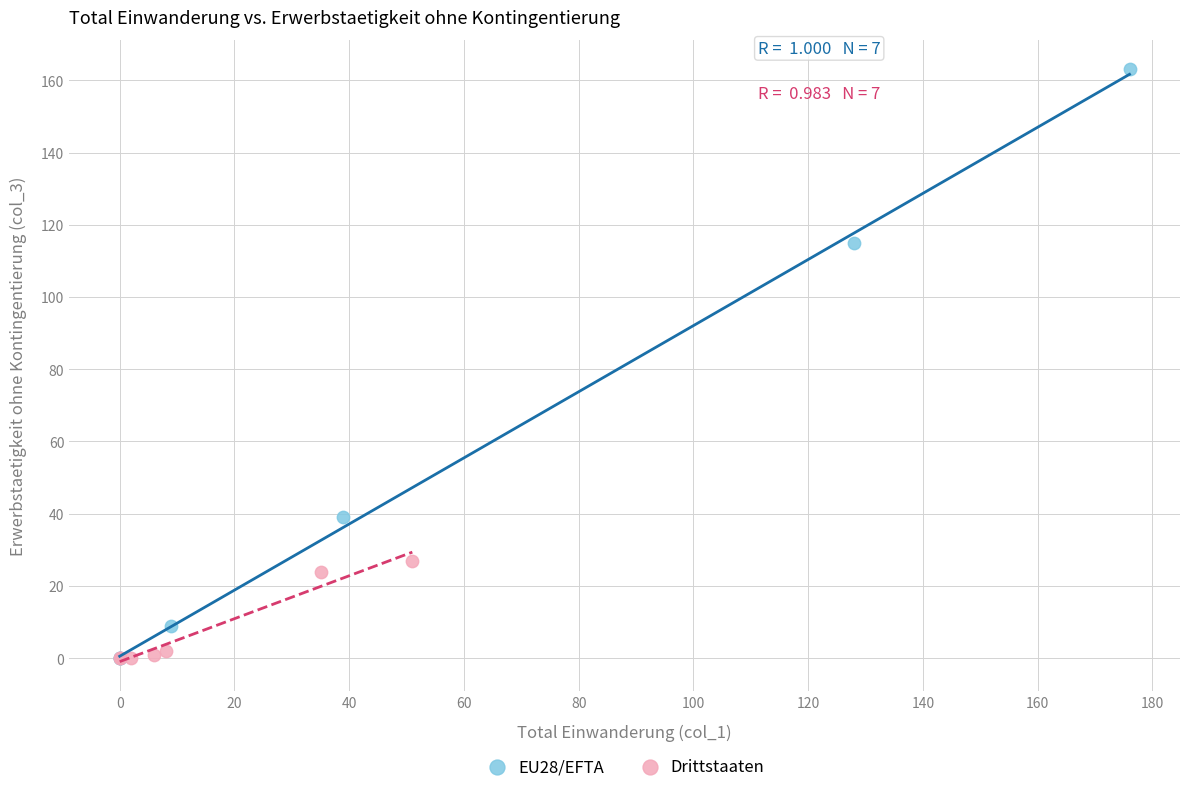

Which series contains the highest Y value?

EU28/EFTA